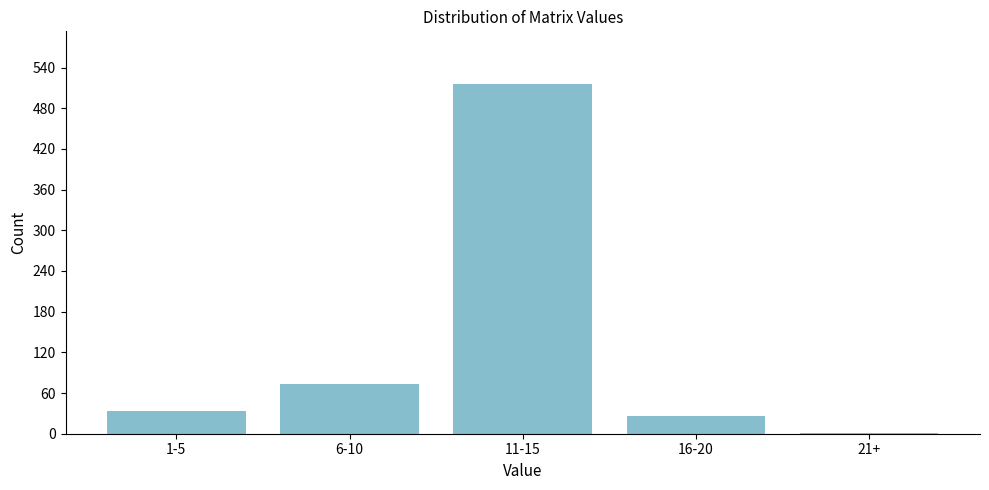

Reading right to left, what are all the values shown in this chart?

21+=1	16-20=26	11-15=516	6-10=73	1-5=33